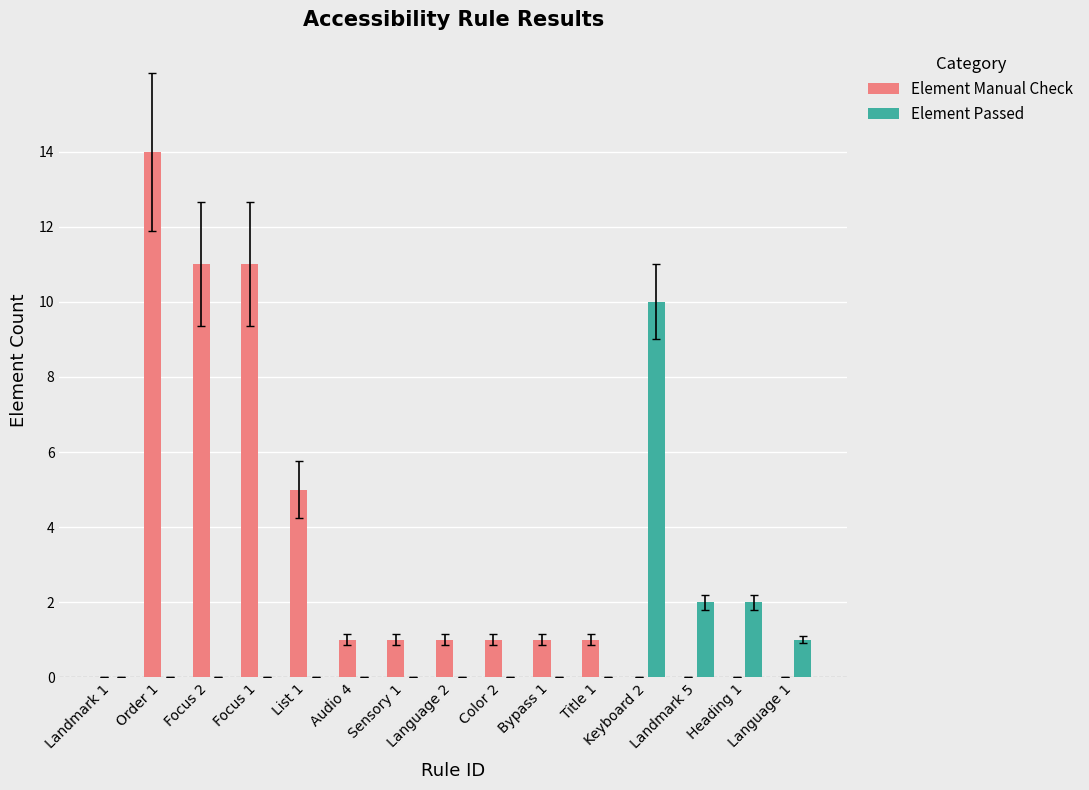

What is the highest value of the Element Passed series?

10